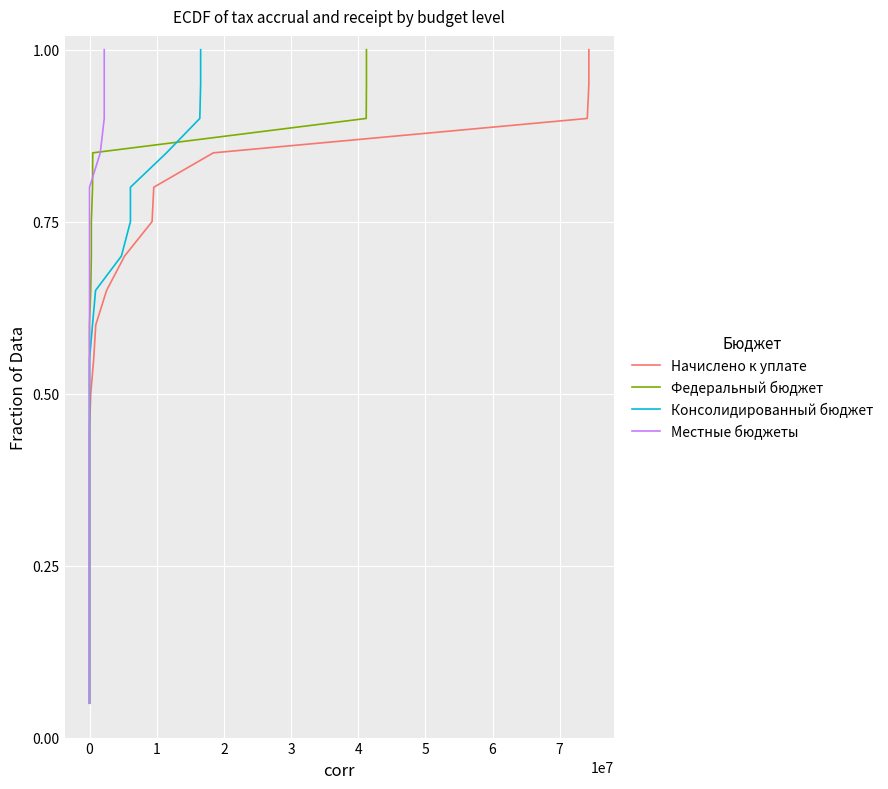

What is the label of the 6th point from the left?

4